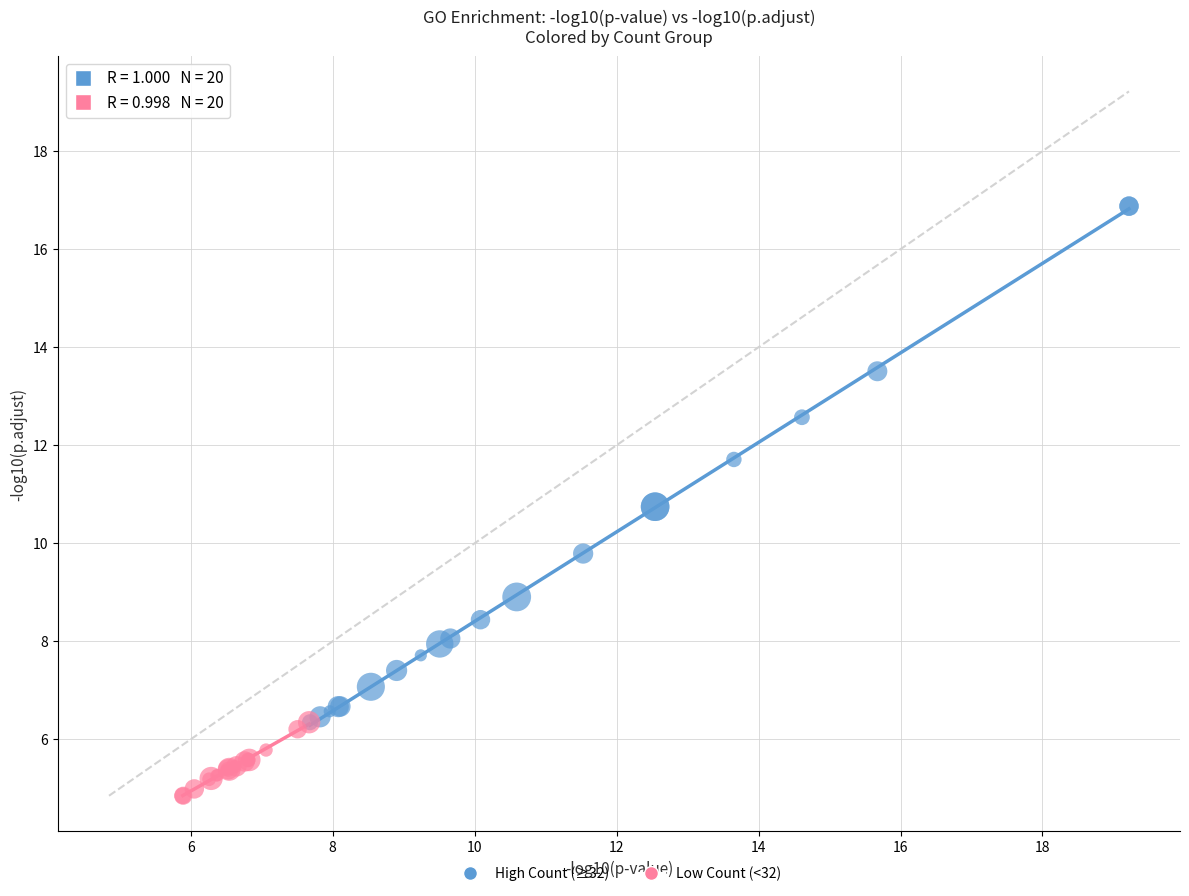

Which series reaches the minimum Y coordinate?

Low Count (<32)